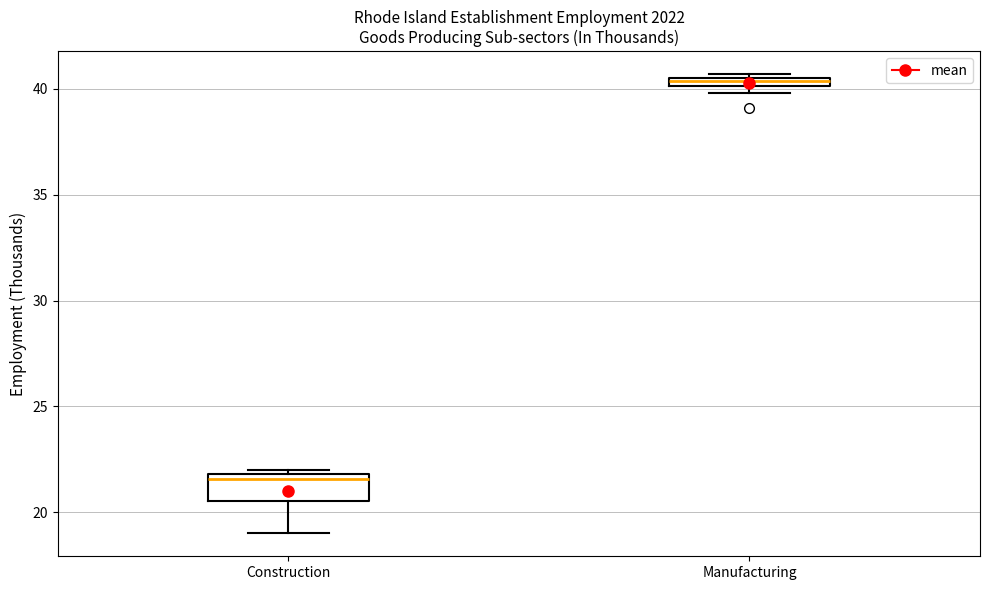

Comparing the boxes themselves (not the whiskers), which one is the tallest?

Construction